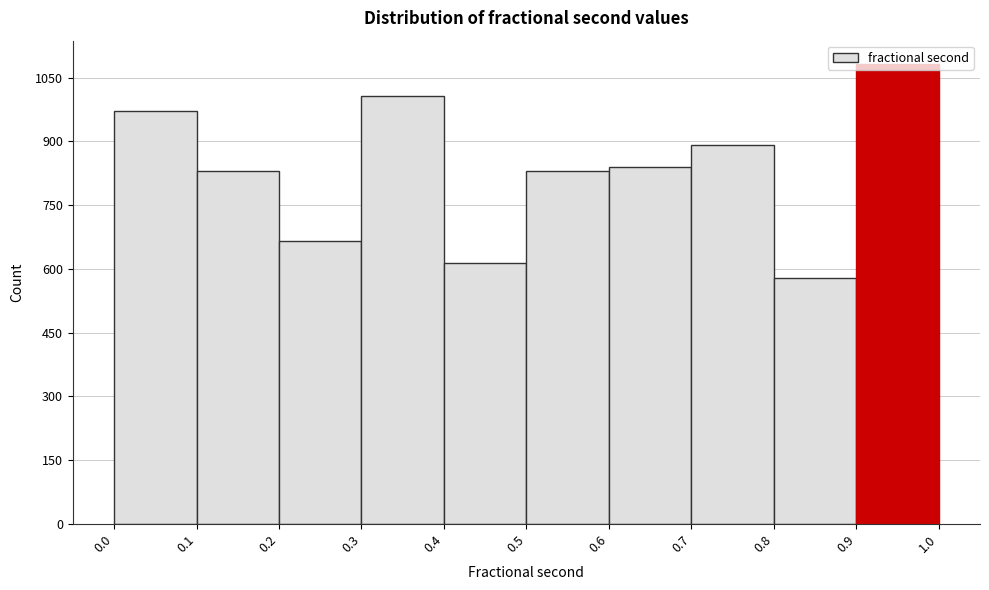

Reading left to right, list every bar in this chart as the range it spans on the x-axis followed by its height. The values are not printed on the chart, so give them approximately, as read against the axis.

0.0 to 0.1: 980
0.1 to 0.2: 840
0.2 to 0.3: 660
0.3 to 0.4: 1000
0.4 to 0.5: 620
0.5 to 0.6: 840
0.6 to 0.7: 840
0.7 to 0.8: 900
0.8 to 0.9: 580
0.9 to 1.0: 1080